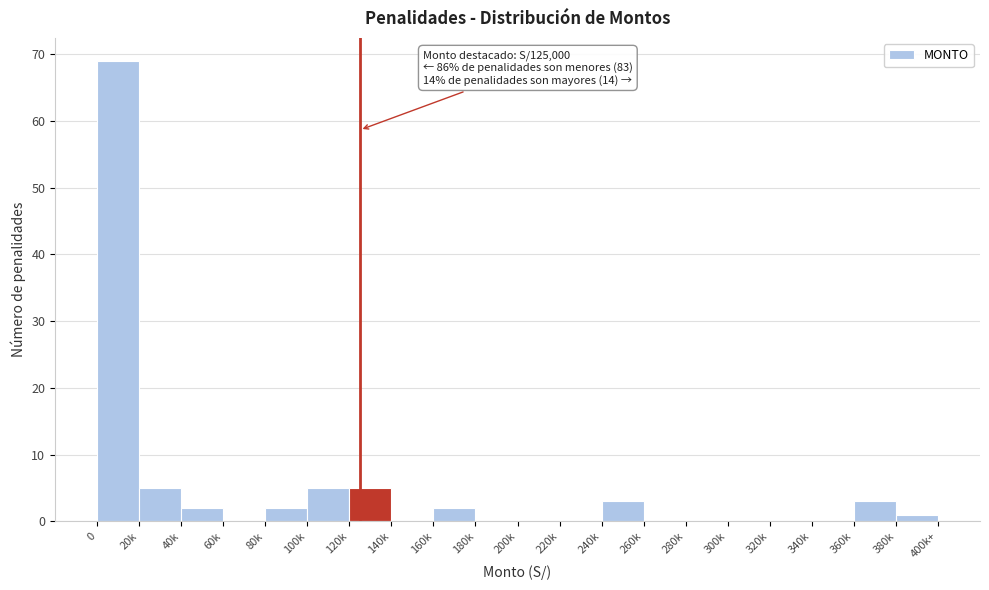

Reading right to left, list all the values displayed in this chart.

380k=1	360k=3	340k=0	320k=0	300k=0	280k=0	260k=0	240k=3	220k=0	200k=0	180k=0	160k=2	140k=0	120k=5	100k=5	80k=2	60k=0	40k=2	20k=5	0=69